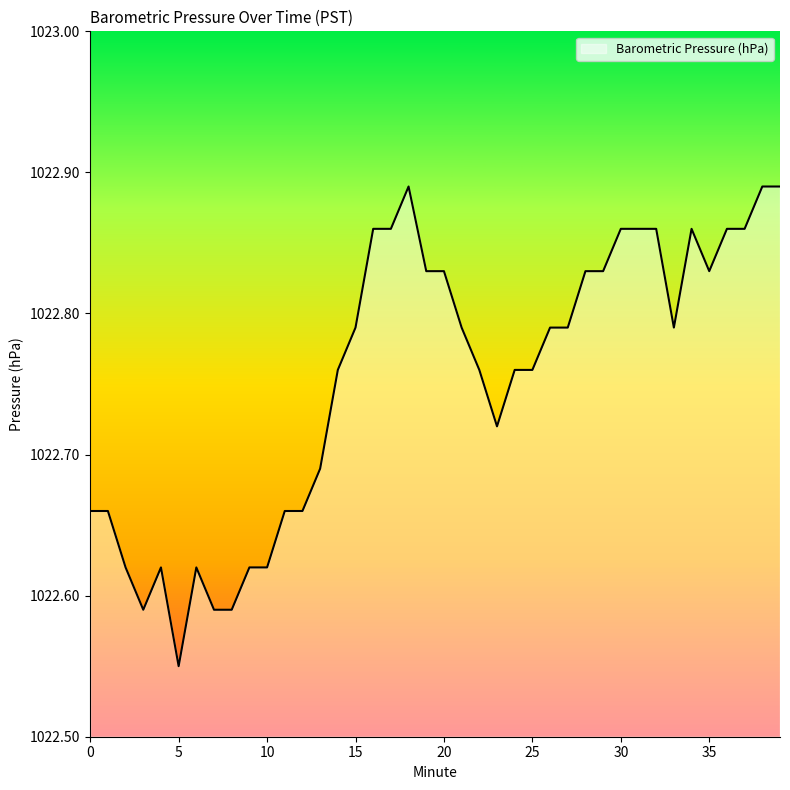

What is the difference between the maximum and minimum values?

0.3